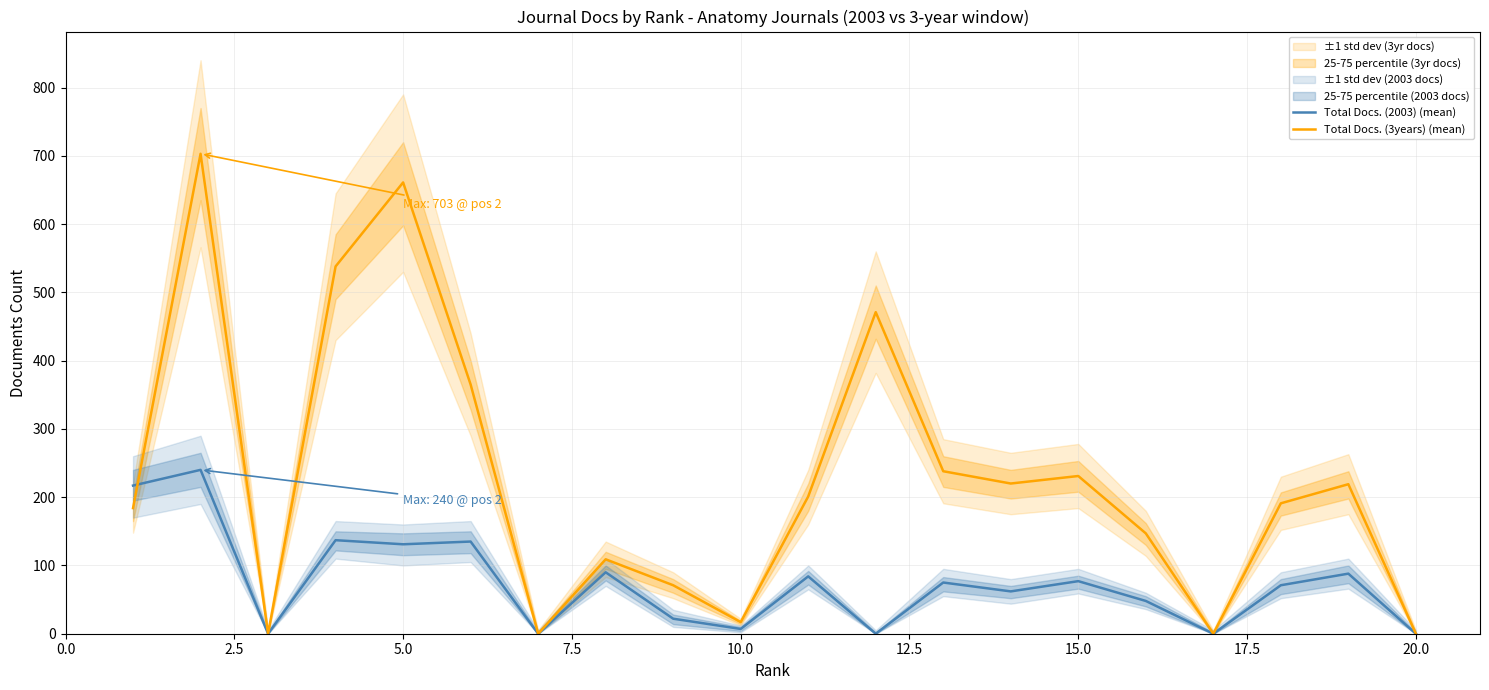

True or false: Total Docs. (3years) (mean) and Total Docs. (2003) (mean) intersect in this chart.

True